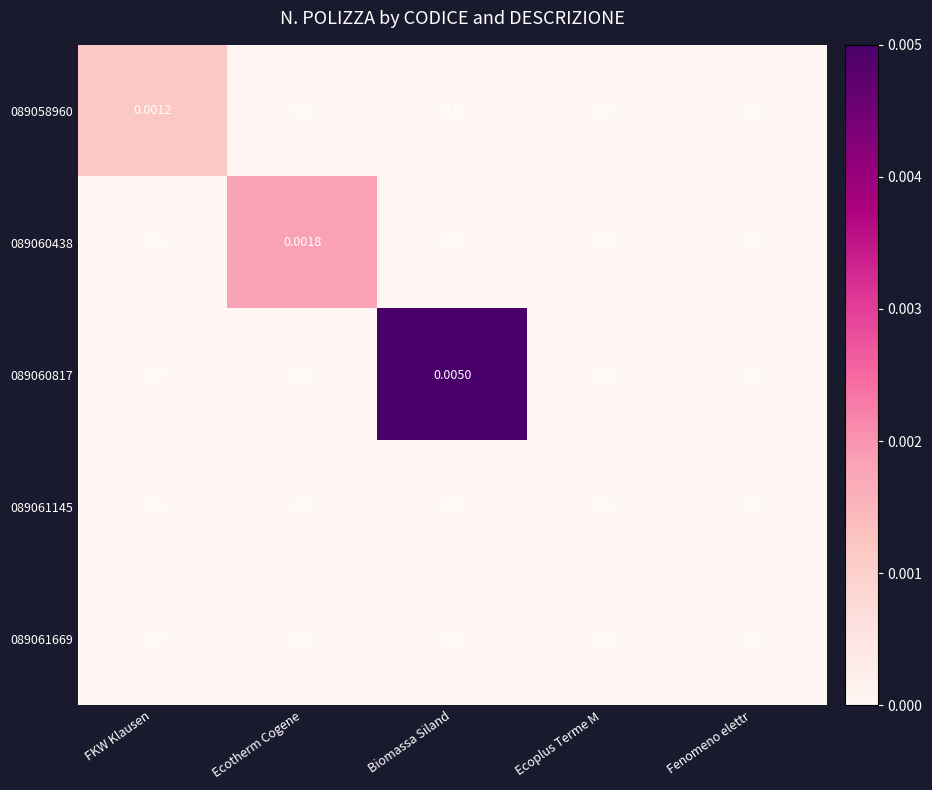

At which category is the sum across all series the highest?

Biomassa Siland